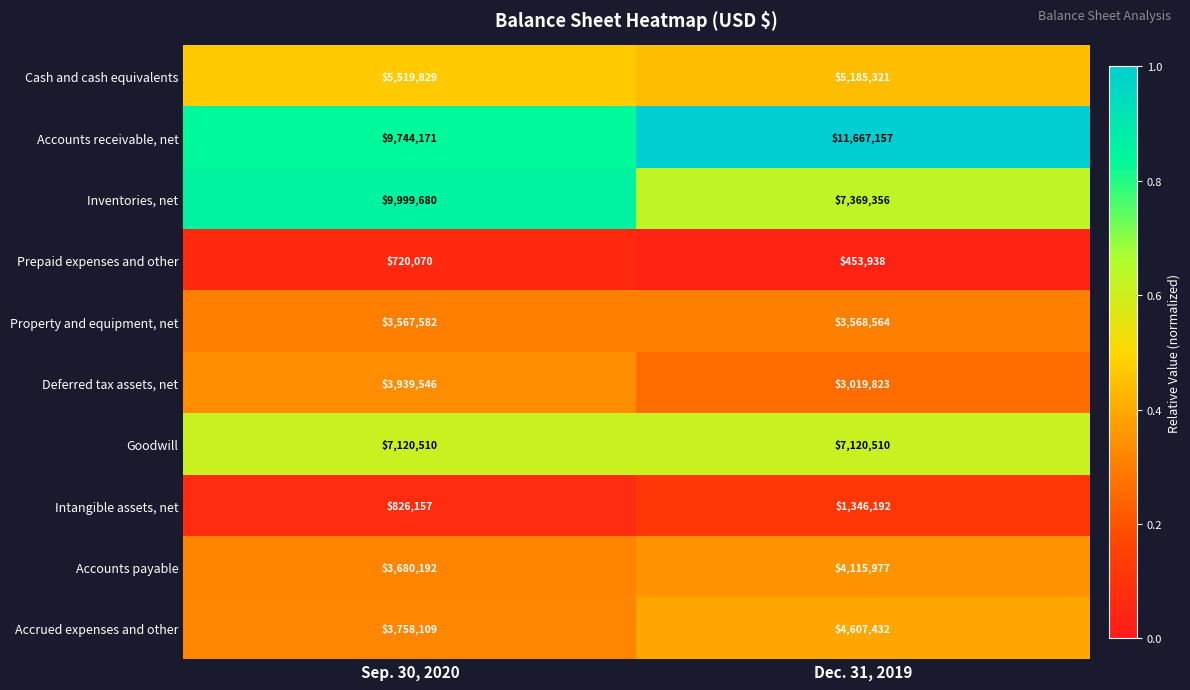

At which category is the sum across all series the highest?

Sep. 30, 2020